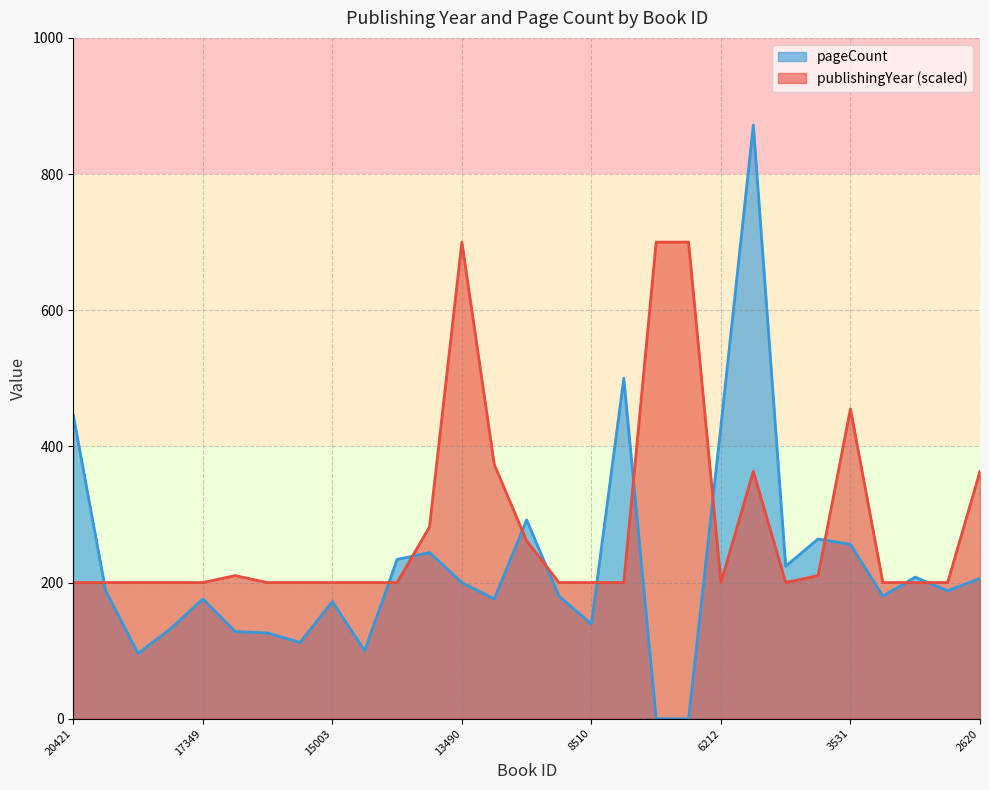

What is the maximum value for pageCount?

872.0